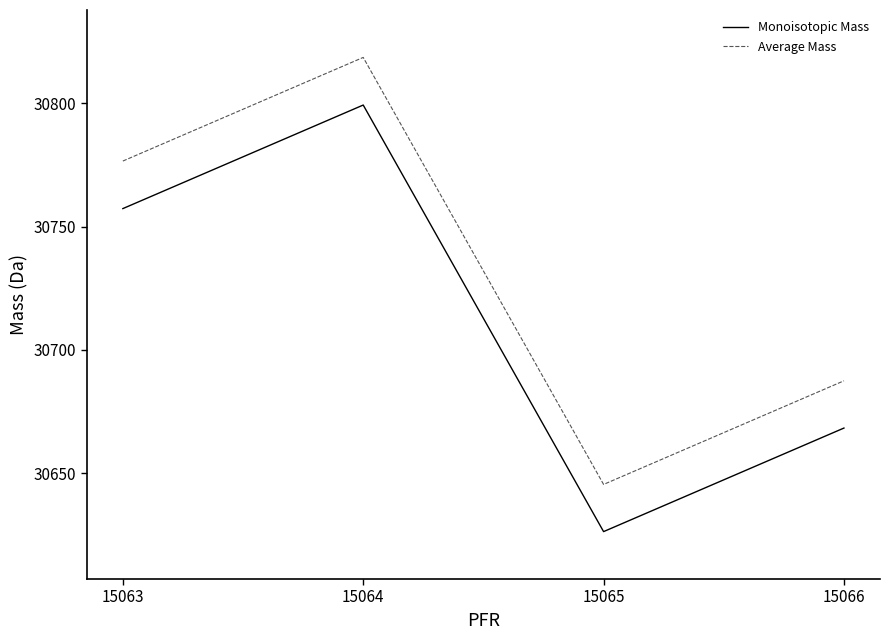

Which label corresponds to the largest value in the chart?

15064